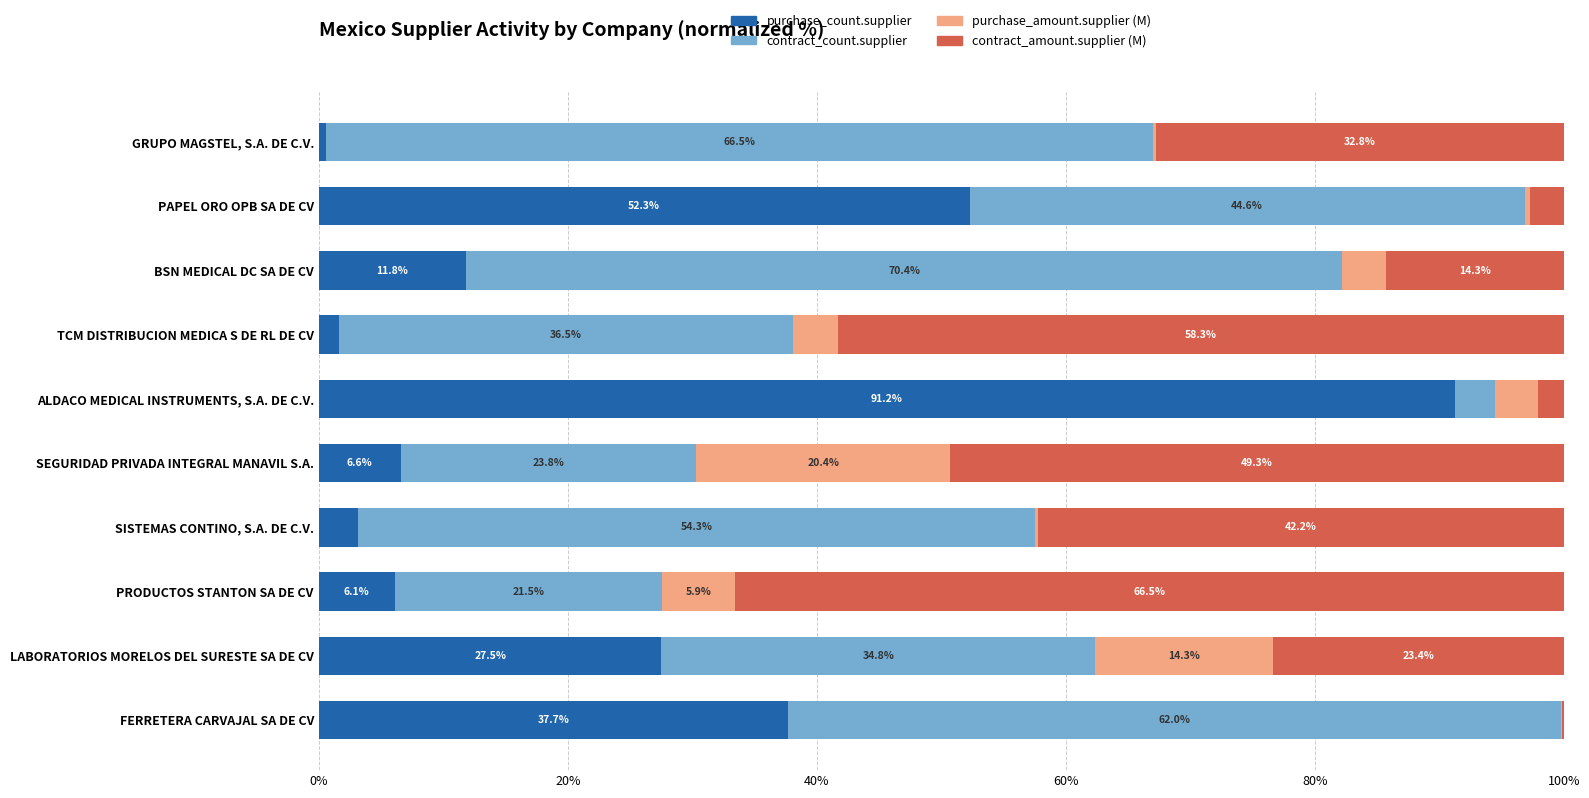

Which category has the highest value in the purchase_count.supplier series?

ALDACO MEDICAL INSTRUMENTS, S.A. DE C.V.